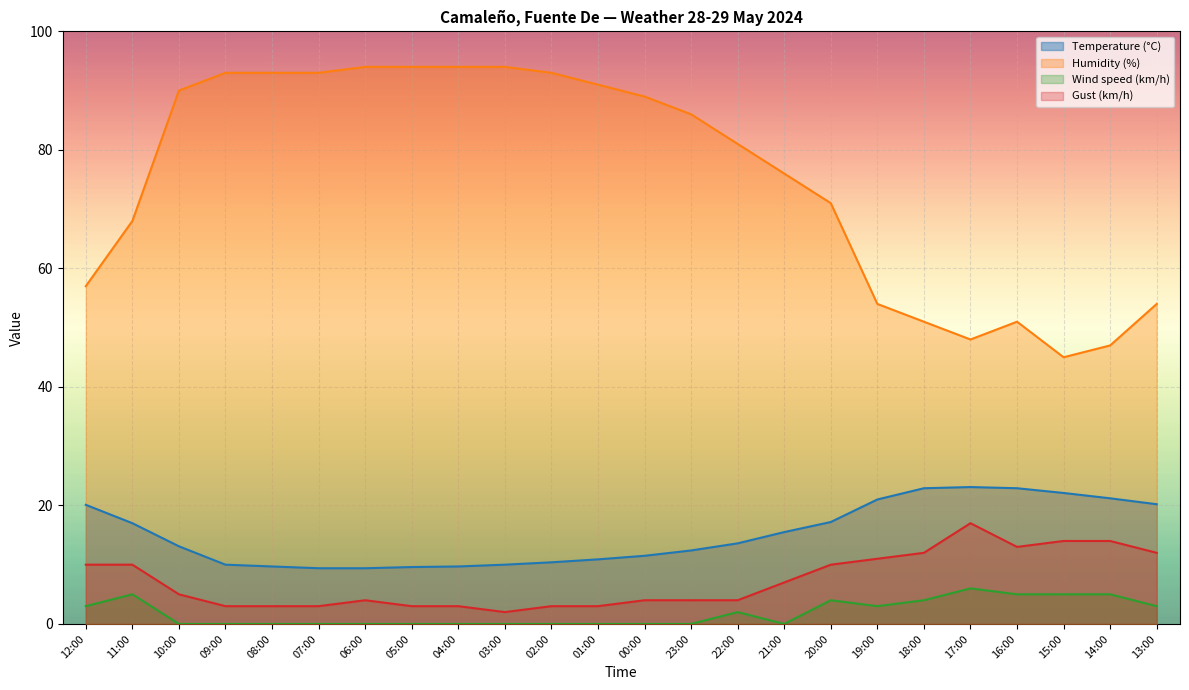

What is the sum of the Humidity (%) values at 15:00 and 14:00?

92.0